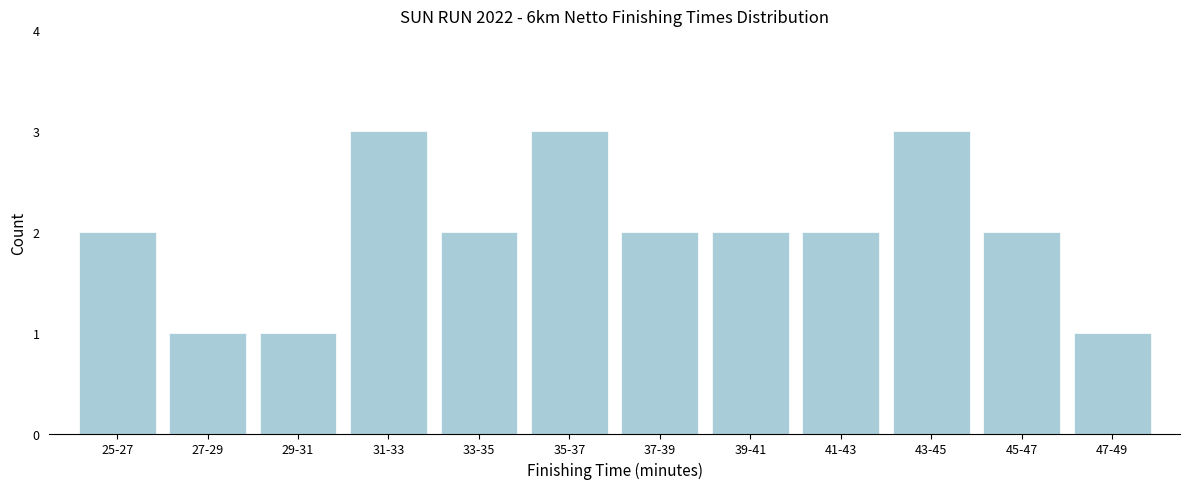

Reading left to right, transcribe all the data shown in this chart.

25-27=2	27-29=1	29-31=1	31-33=3	33-35=2	35-37=3	37-39=2	39-41=2	41-43=2	43-45=3	45-47=2	47-49=1